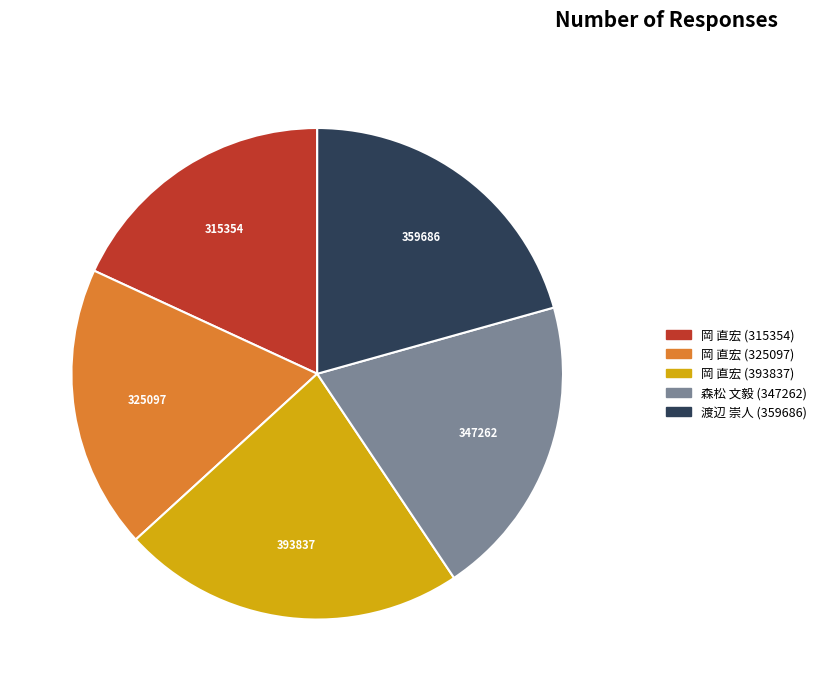

The 岡 直宏 (315354) slice represents 27% of the pie. True or false?

False